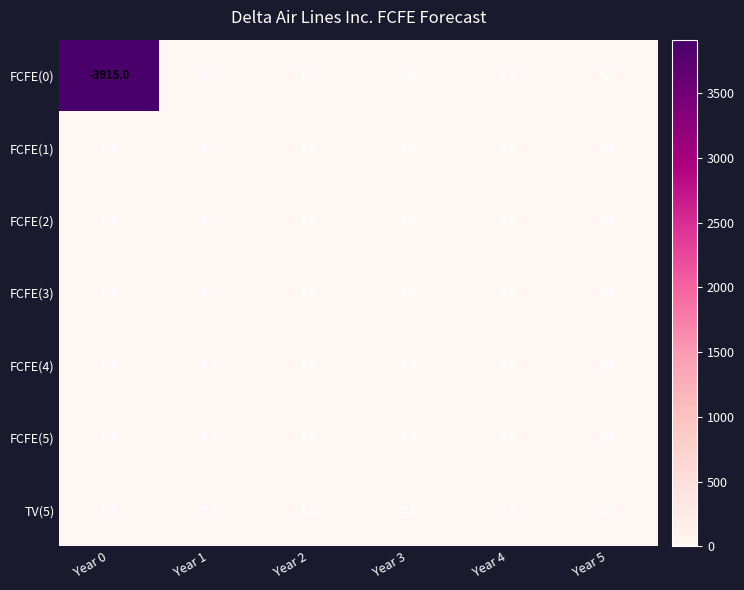

The value of TV(5) at Year 0 is 0. True or false?

True